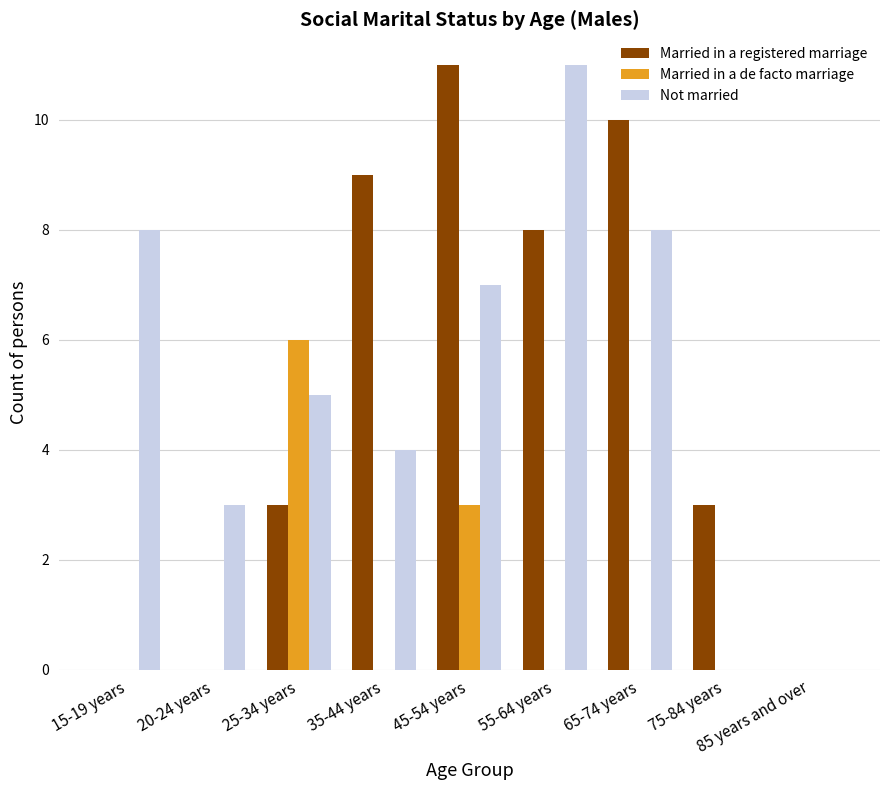

True or false: Married in a registered marriage has a value of 3 at 25-34 years.

True